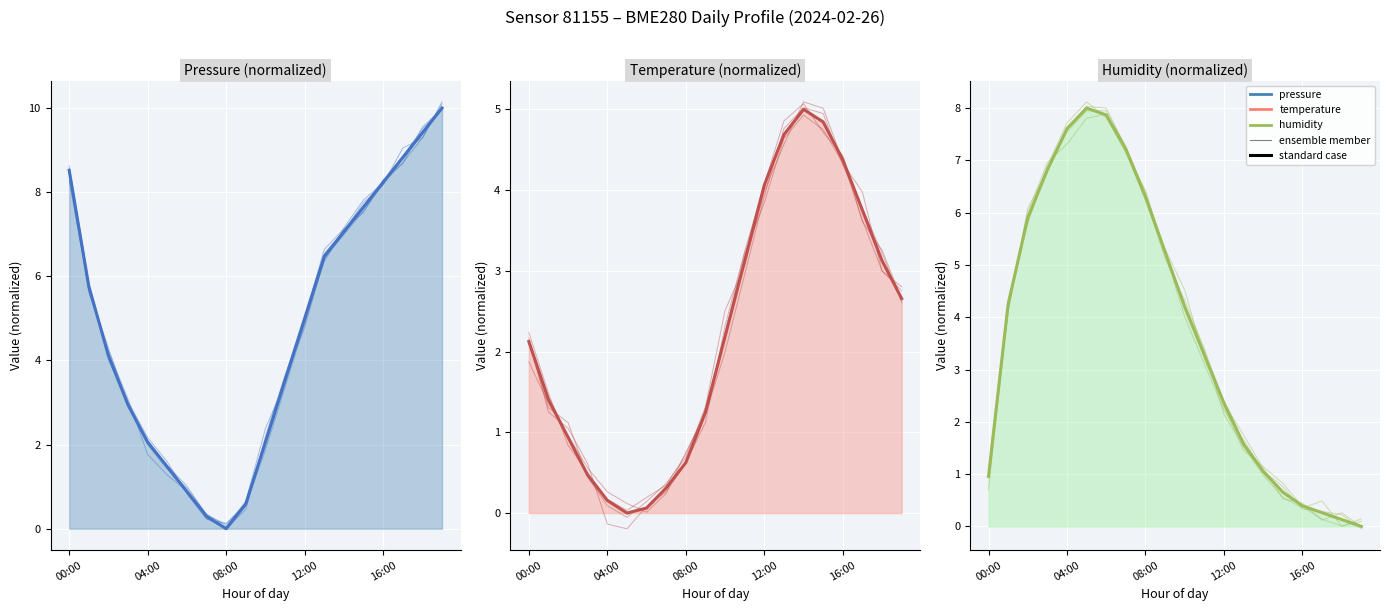

How many intersections are there between humidity (standard) and pressure (standard)?

2